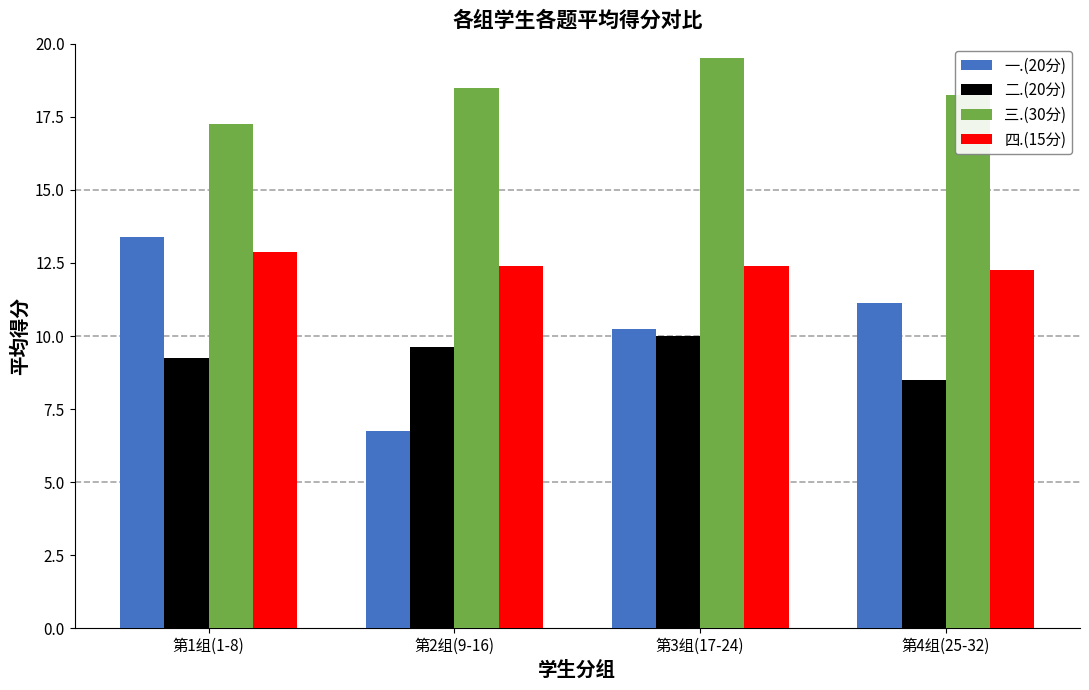

What is the difference between the 一.(20分) values at 第4组(25-32) and 第2组(9-16)?

4.4